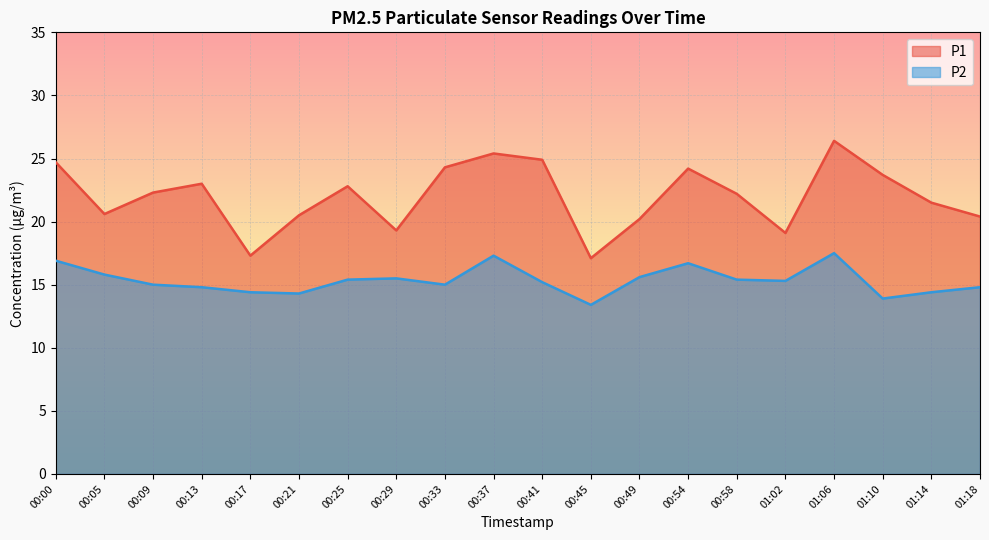

What is the label of the 7th point from the right?

00:54